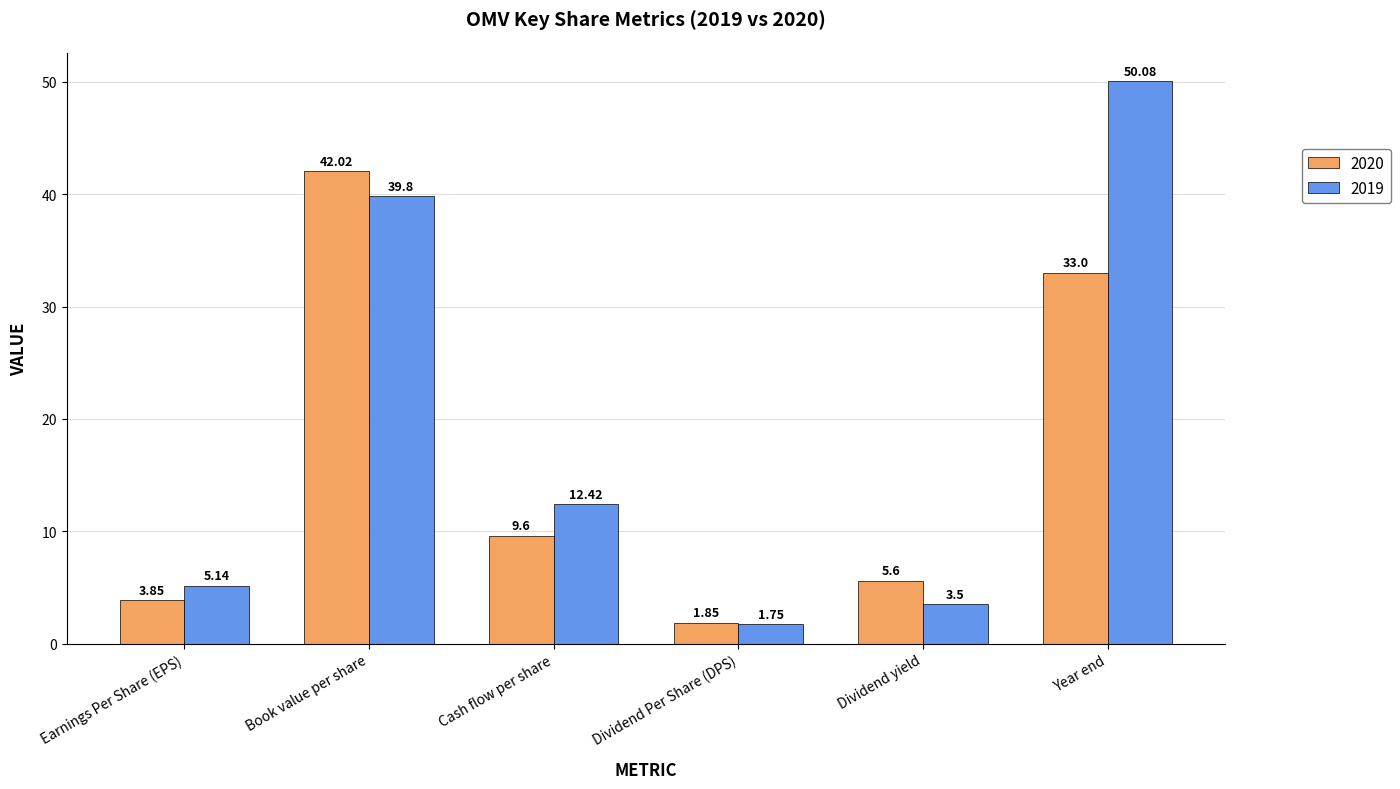

What is the difference between the highest and lowest values at Year end?

17.1